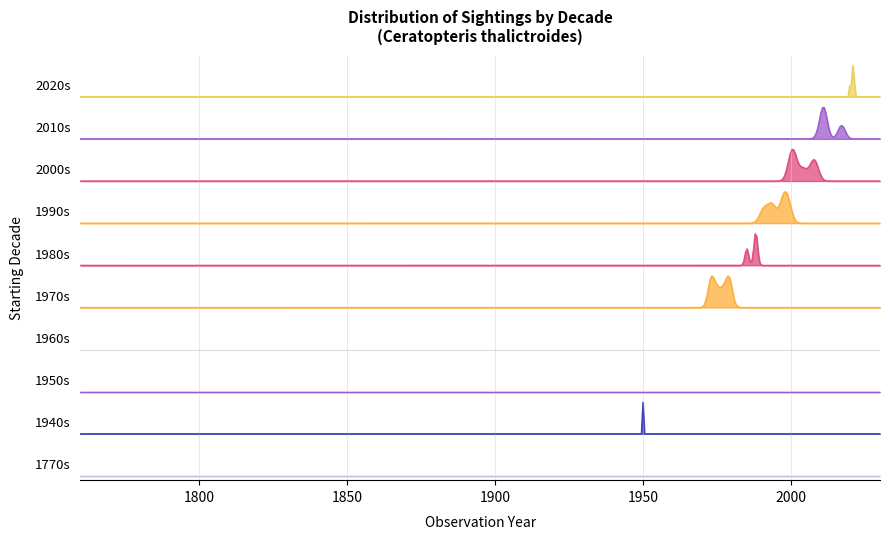

What is the difference between the maximum and minimum values?

14